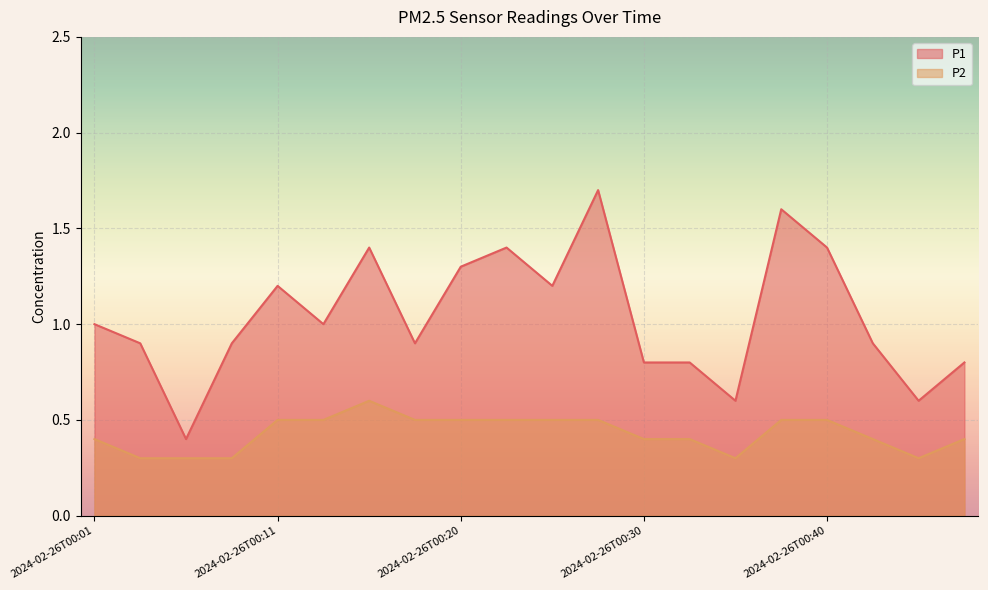

Rank the series by their maximum value, from highest to lowest.

P1, P2